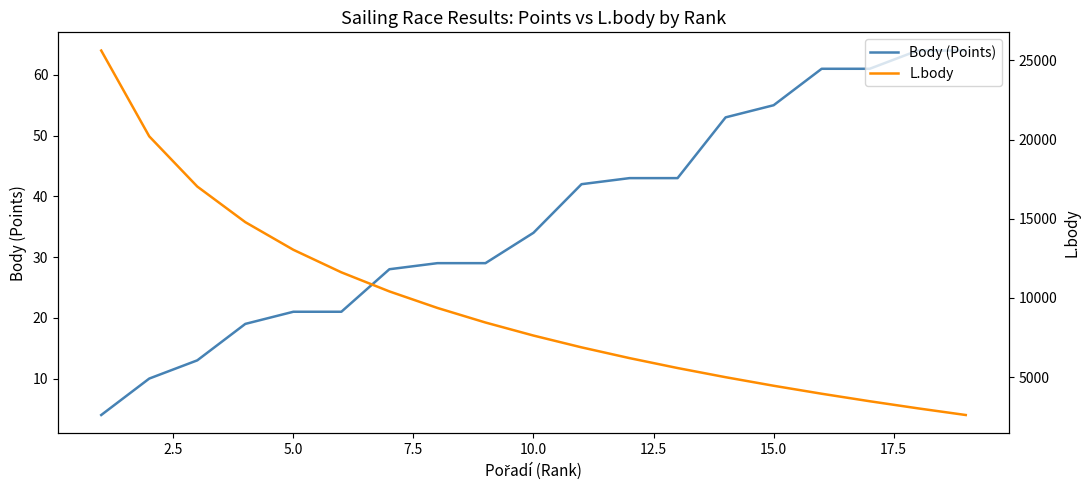

Which series has the largest range (max minus min)?

L.body